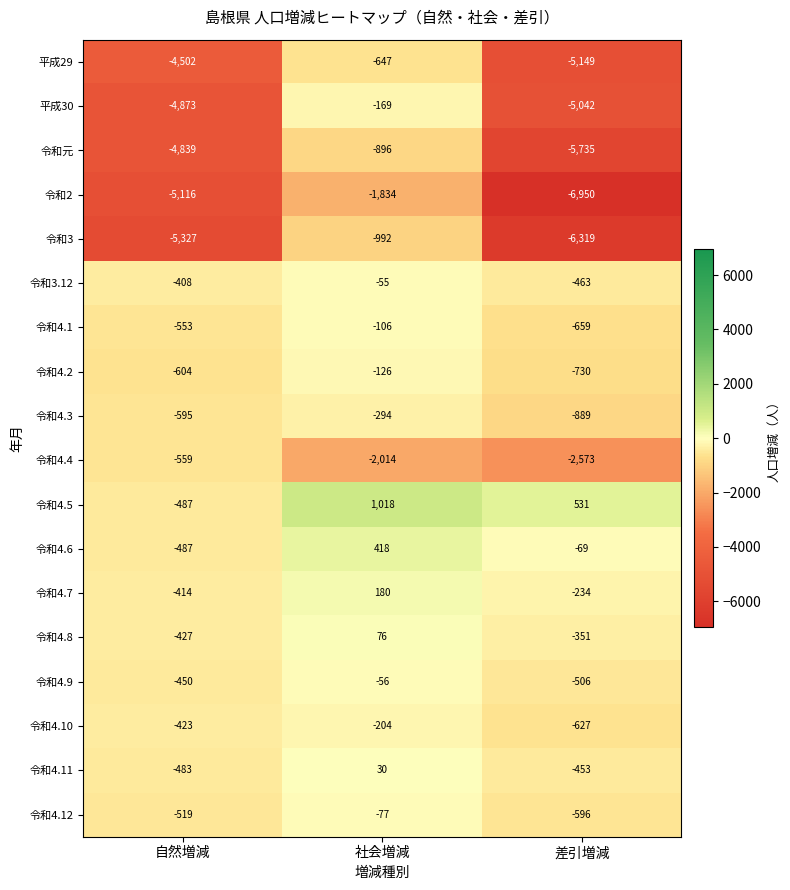

True or false: 令和元 has a value of -1307 at 社会増減.

False